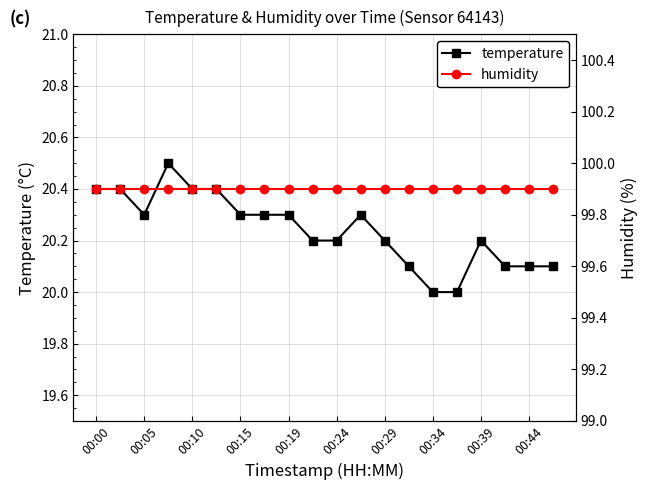

Is this an area chart (filled region under the line)?

No